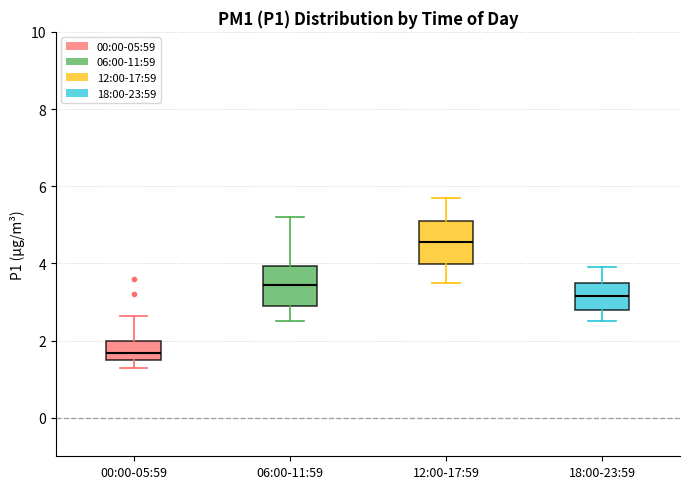

Which box's median line is the highest?

12:00-17:59